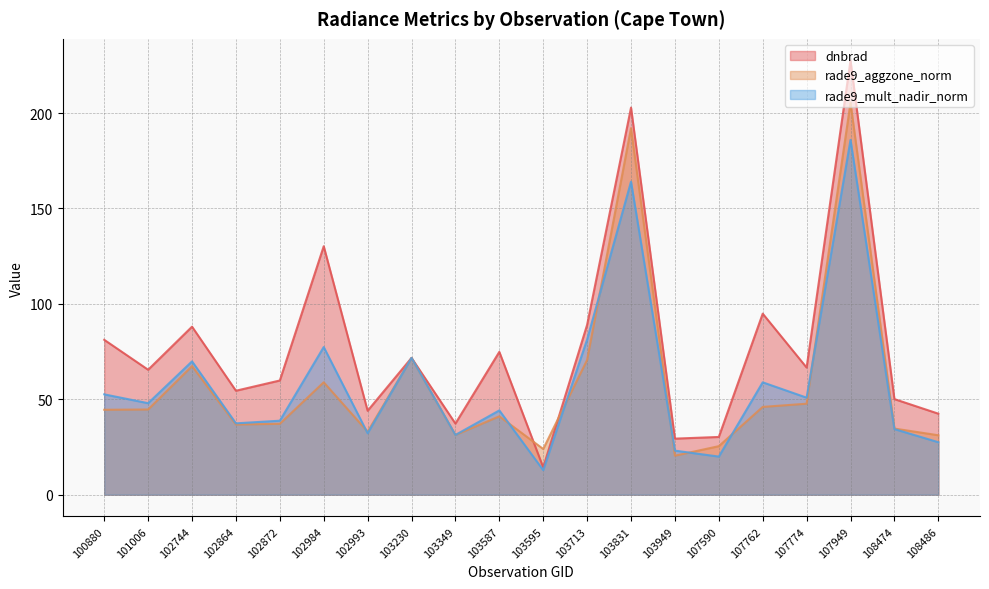

Read the rade9_mult_nadir_norm value at 107762.

58.9